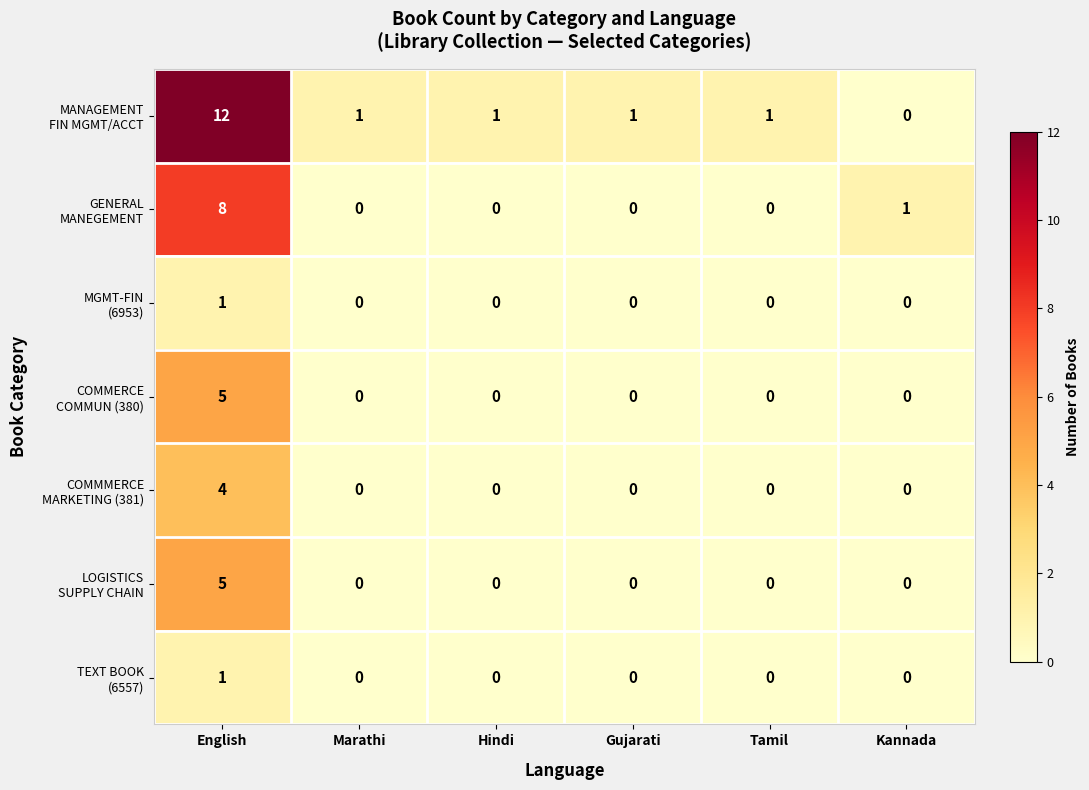

What is the maximum value shown in the chart?

12